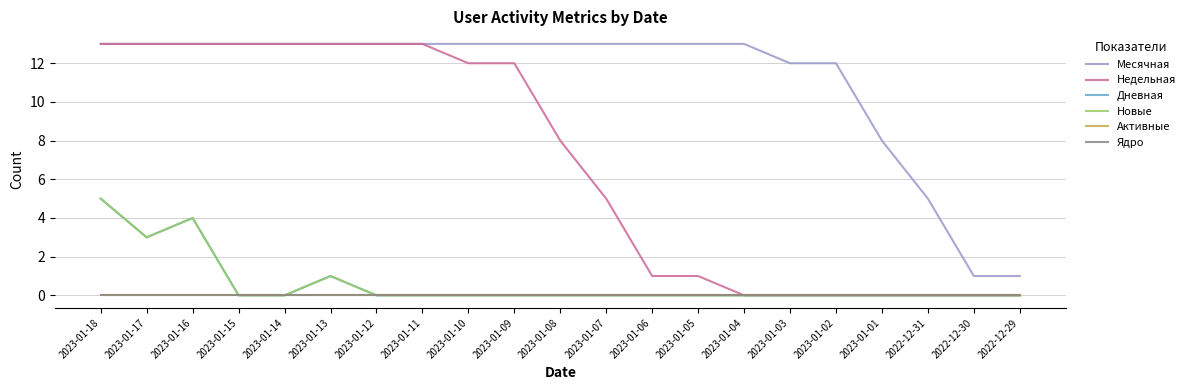

Does the chart display data point markers on the line(s)?

No